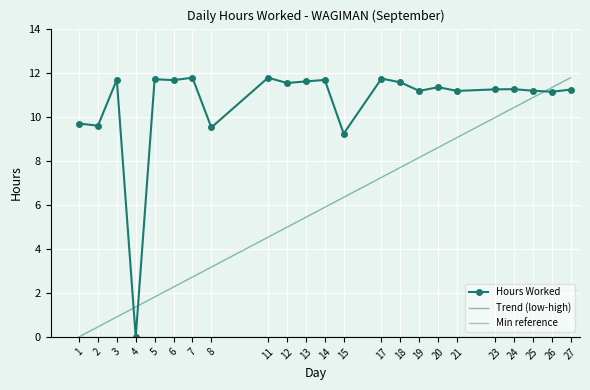

The chart shows a value of 2.7 at 21. True or false?

False